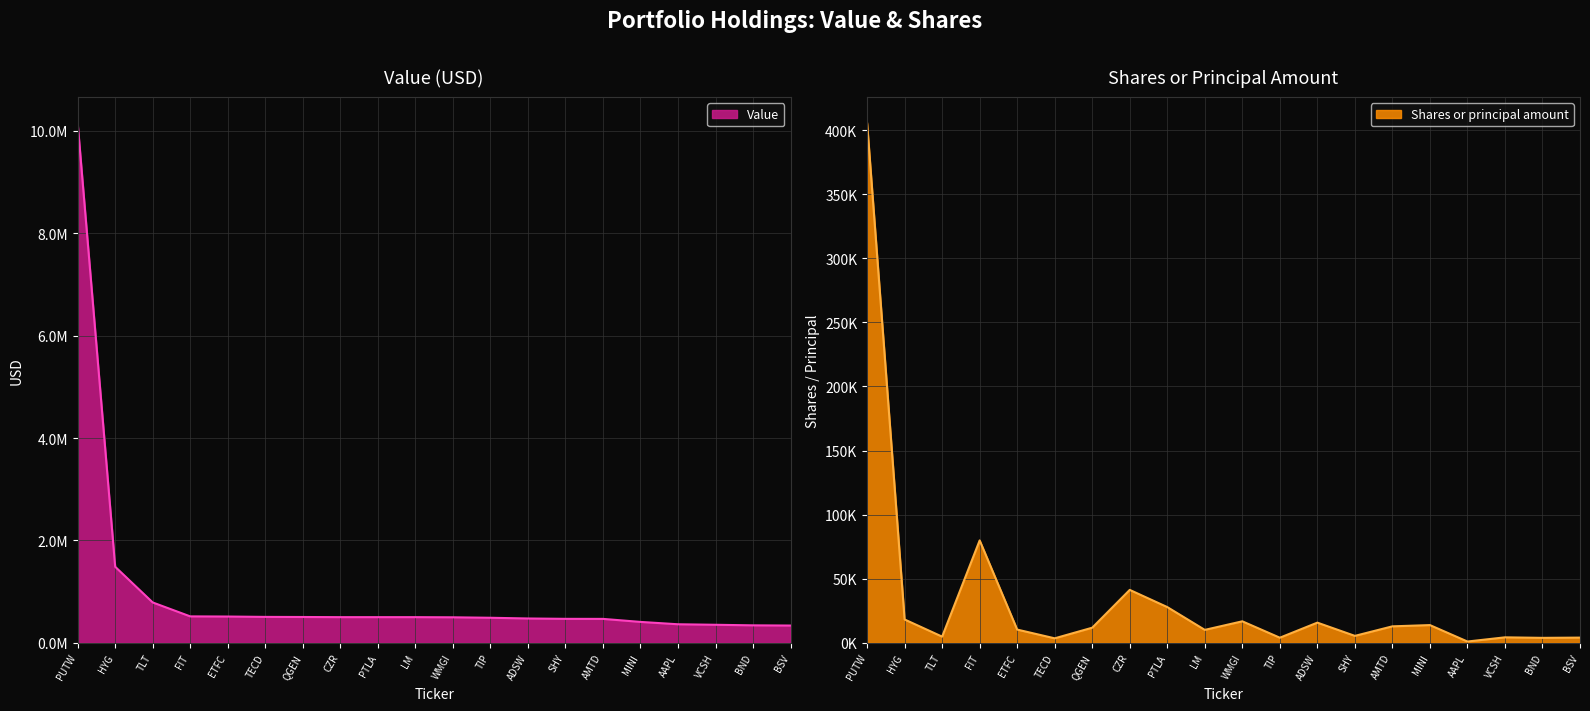

Reading left to right, extract all data points from this chart.

Value: 10152000	1485000	788000	516000	513000	506000	504000	501000	501000	501000	498000	489000	475000	468000	467000	408000	362000	352000	341000	337000
Shares or principal amount: 405440	18190	4805	79872	10312	3491	11773	41268	27871	10075	16762	3976	15728	5400	12841	13816	991	4263	3857	4050